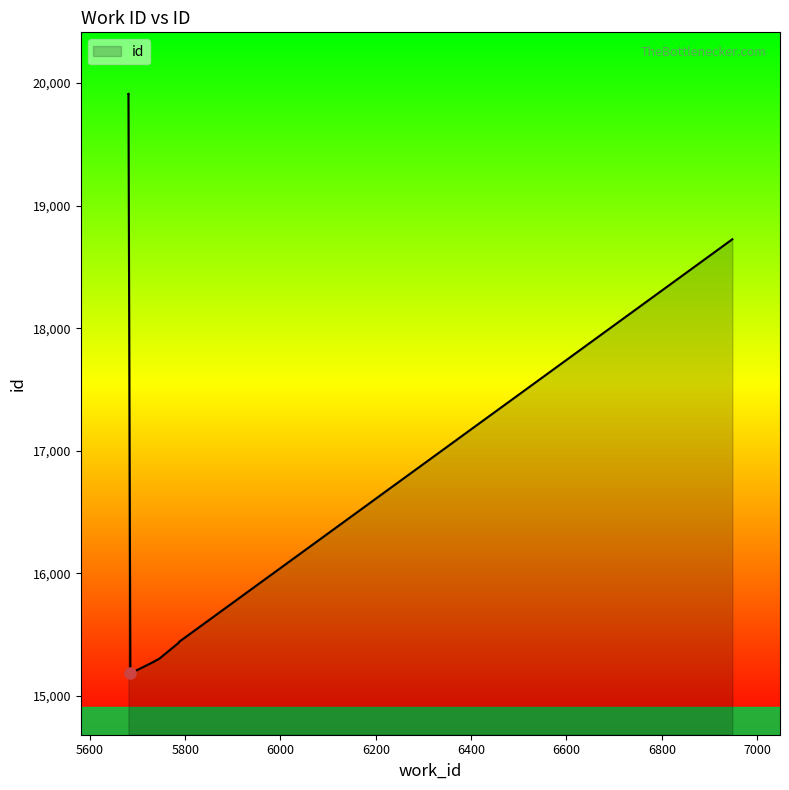

What is the sum of the values at 5746 and 5732?

30580